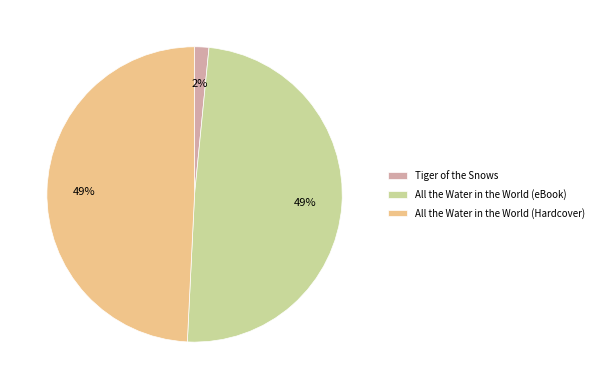

The All the Water in the World (eBook) slice represents 49% of the pie. True or false?

True